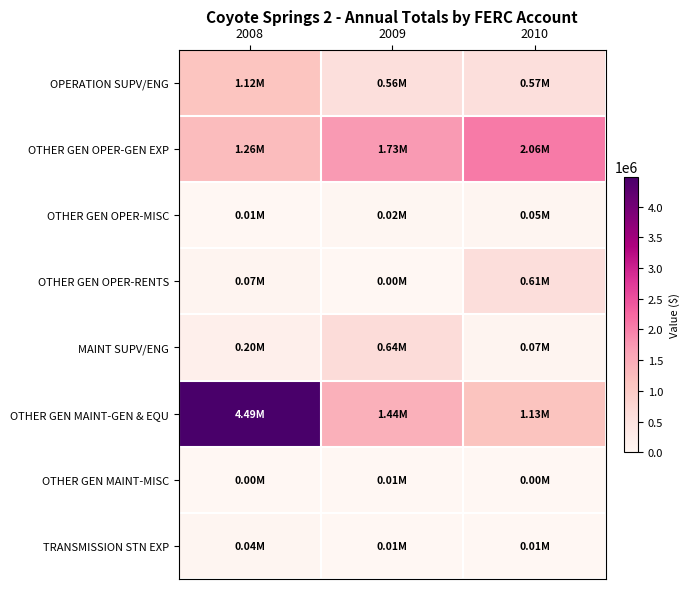

Between 2010 and 2008, which is larger?

2008